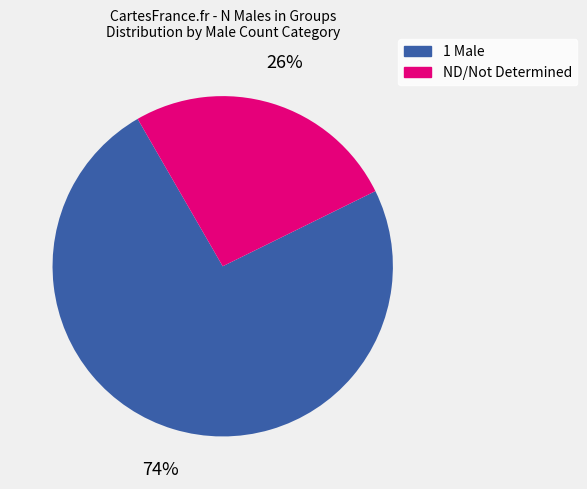

To the nearest percent, what portion does ND/Not Determined represent?

26%